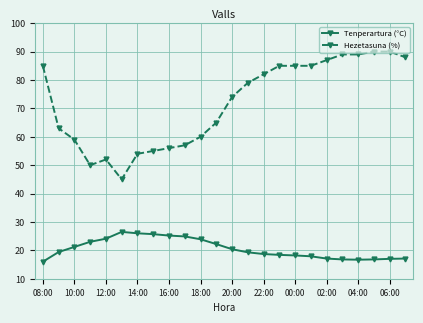

What is the value of the Tenperartura (°C) point at the 1st from the left?

16.0